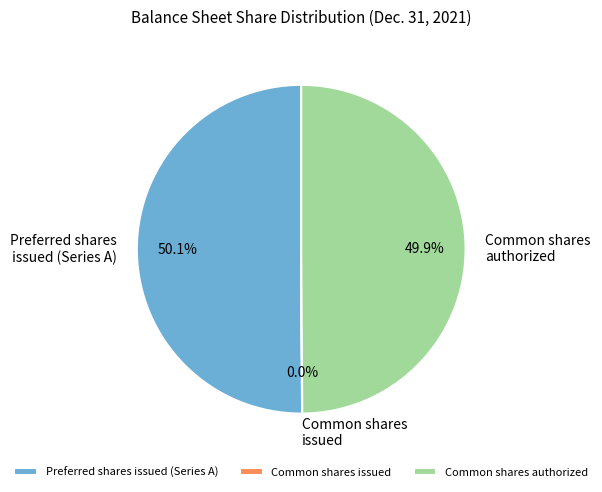

What percentage do Preferred shares issued (Series A) and Common shares authorized together represent?

100.0%